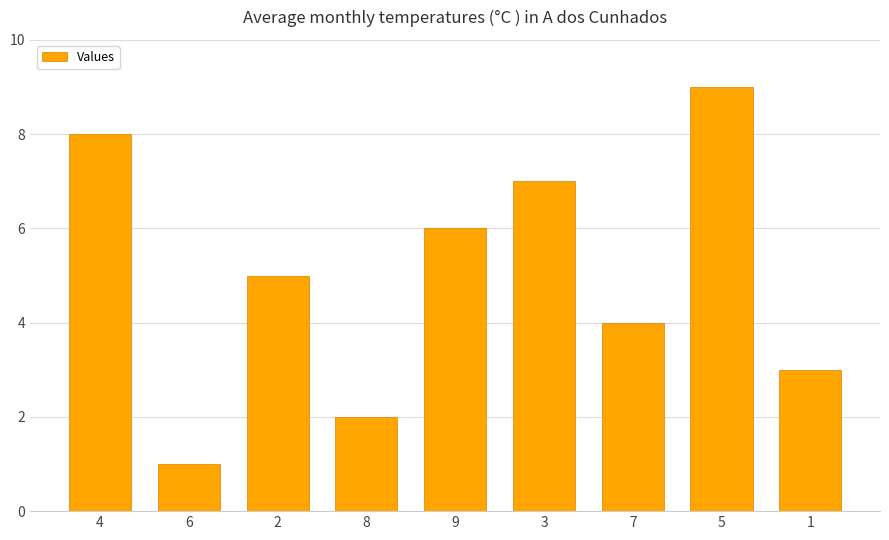

What is the label of the 8th bar from the left?

5